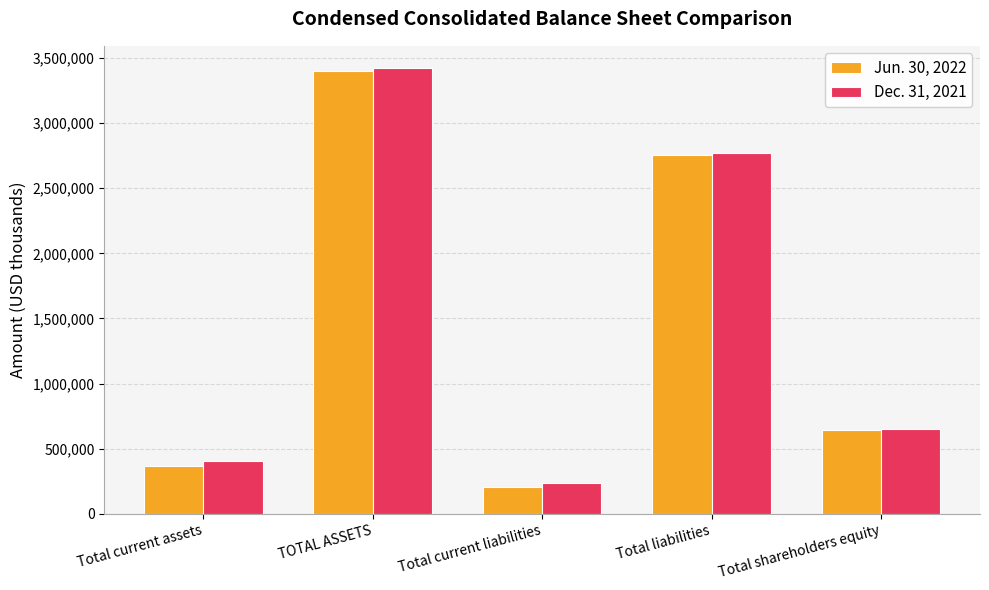

Reading left to right, what are all the values shown in this chart?

Jun. 30, 2022: 369123	3401894	204659	2756133	645761
Dec. 31, 2021: 403629	3421889	233775	2769684	652205